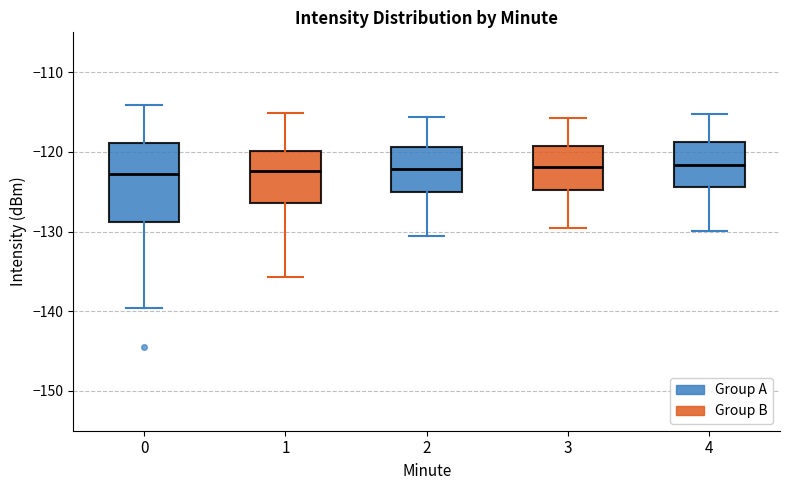

Comparing the boxes themselves (not the whiskers), which one is the tallest?

0